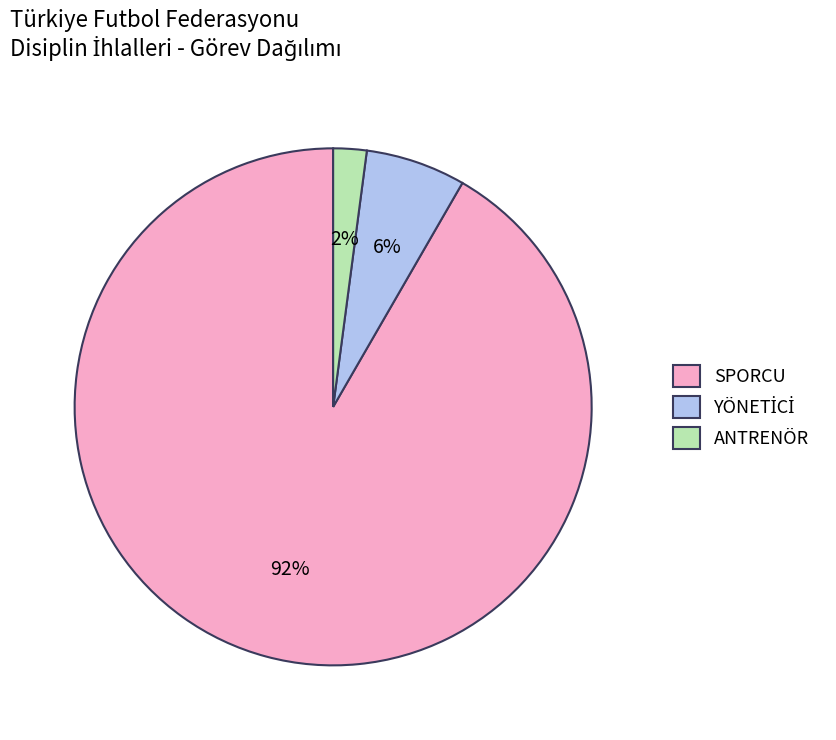

True or false: ANTRENÖR accounts for 2% of the total.

True